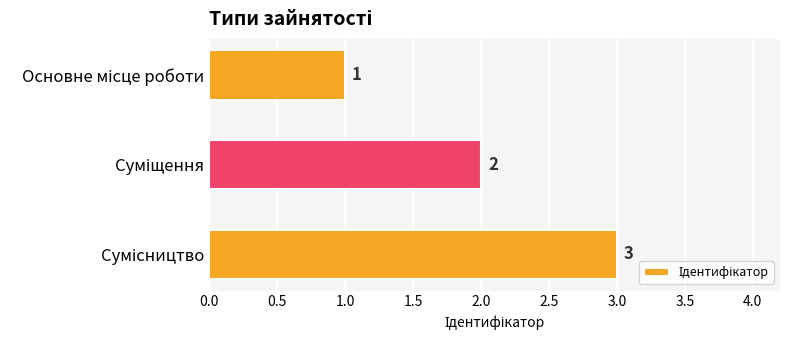

What is the sum of all values?

6